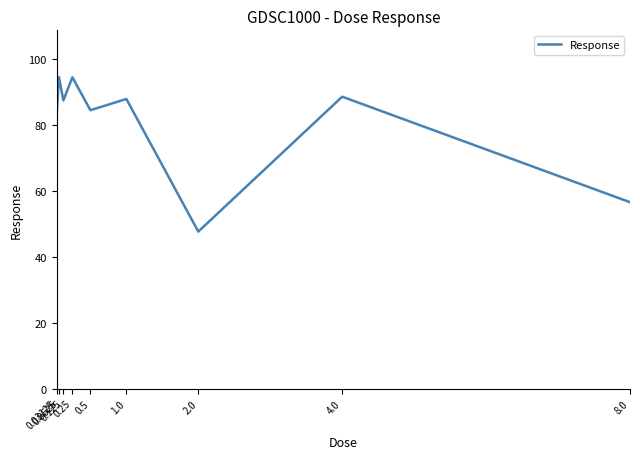

How many interior local peaks (higher than both neighbors) does the data have?

4